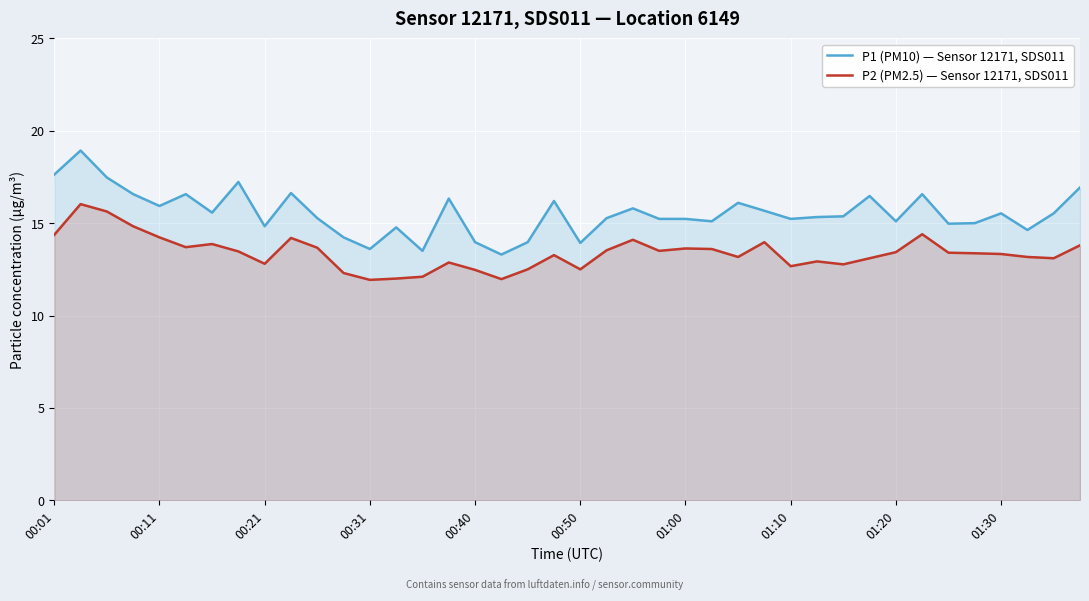

What is the difference between the second highest and minimum values in the P2 (PM2.5) — Sensor 12171, SDS011 series?

3.7